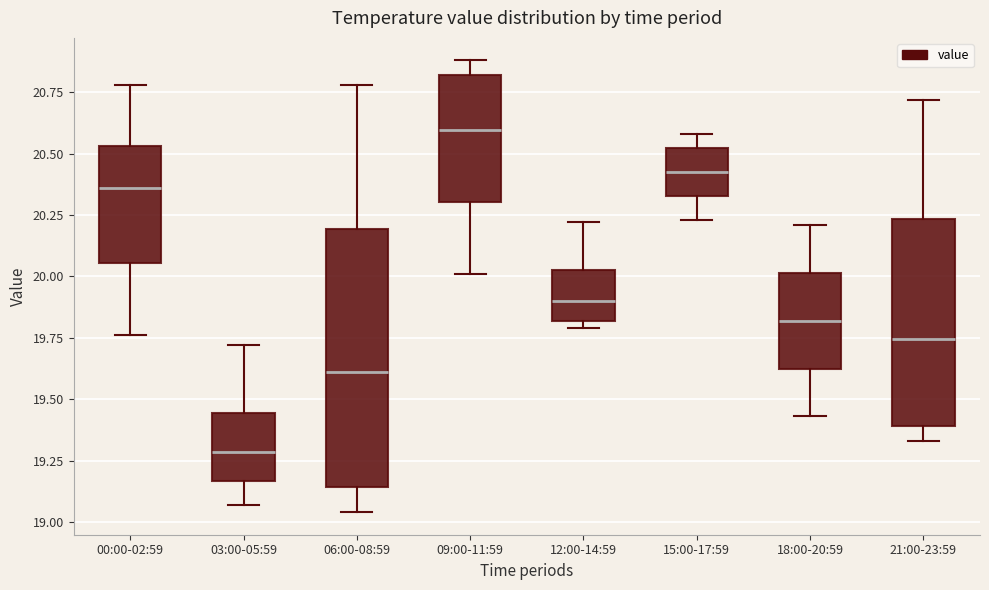

Where does the lower whisker of the box for 09:00-11:59 end on the y-axis? The values are not printed on the chart, so give them approximately, as read against the axis.

20.00